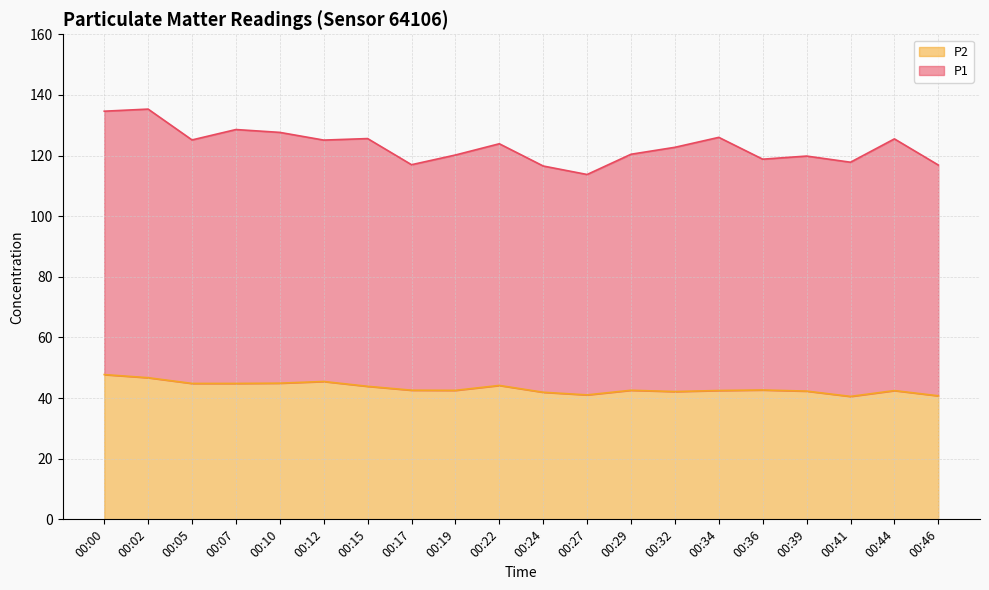

Is it true that the value at 00:32 is 42.1?

True